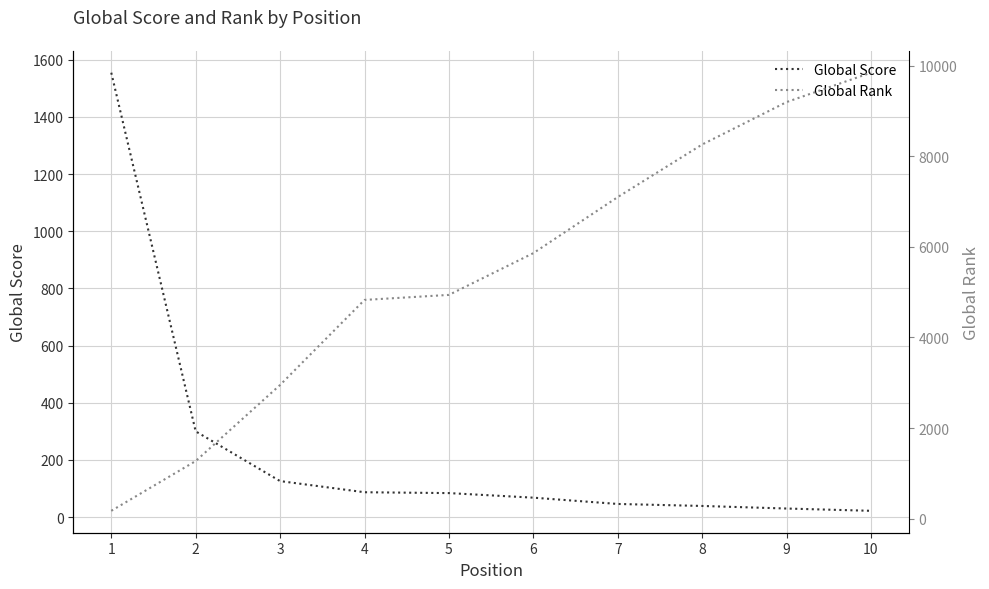

Reading right to left, list all the values displayed in this chart.

Global Score: 22	30	39	46	68	84	87	126	300	1555
Global Rank: 9847	9198	8261	7100	5862	4940	4829	2951	1271	172